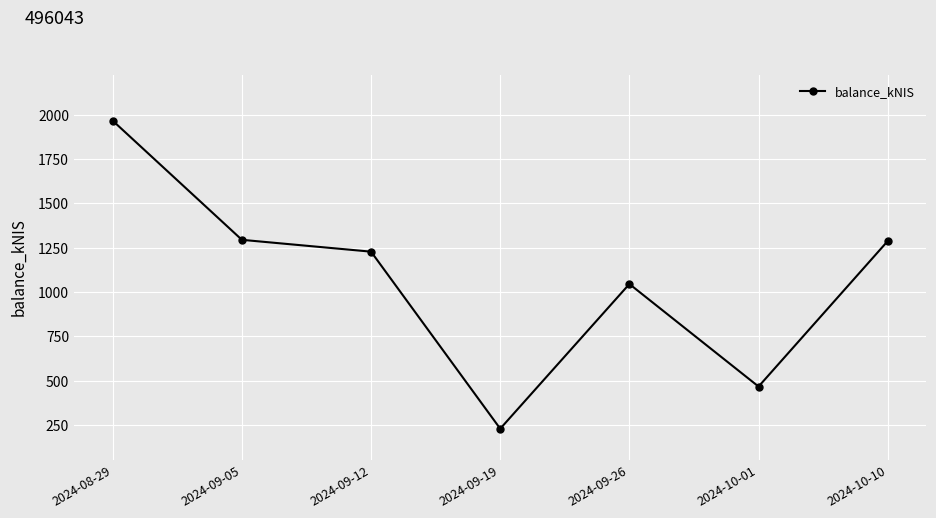

The value at 2024-10-10 is 459.2. True or false?

False